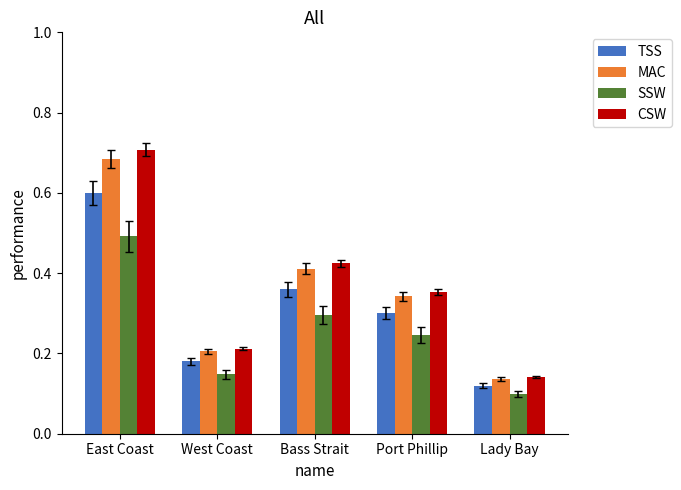

Rank the series at Port Phillip from highest to lowest value.

CSW, MAC, TSS, SSW